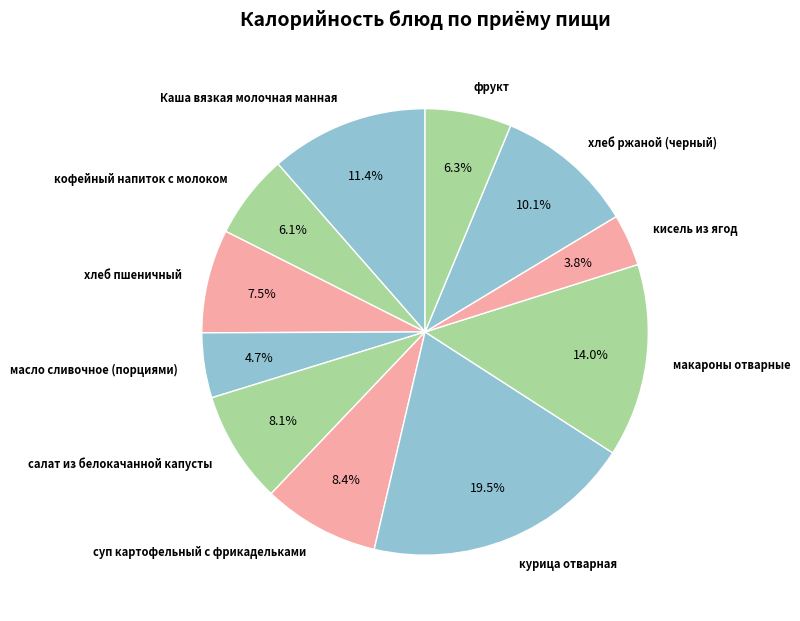

Count the number of slices in the pie.

11